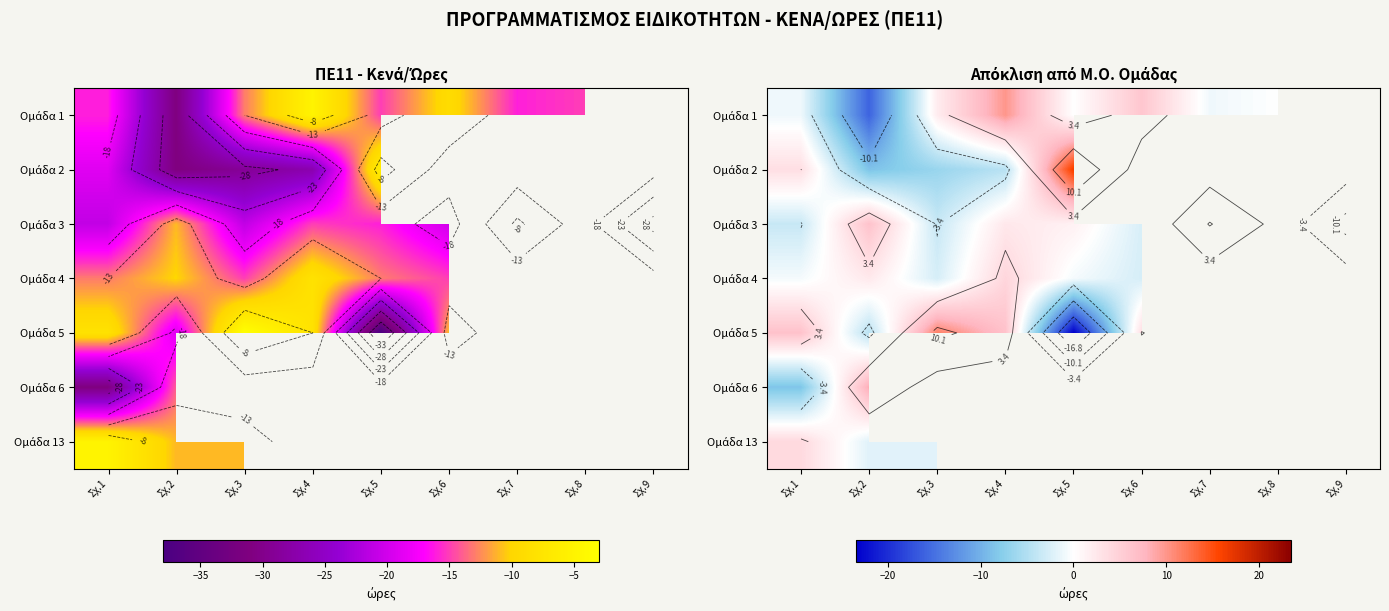

How many distinct data groups are displayed?

7